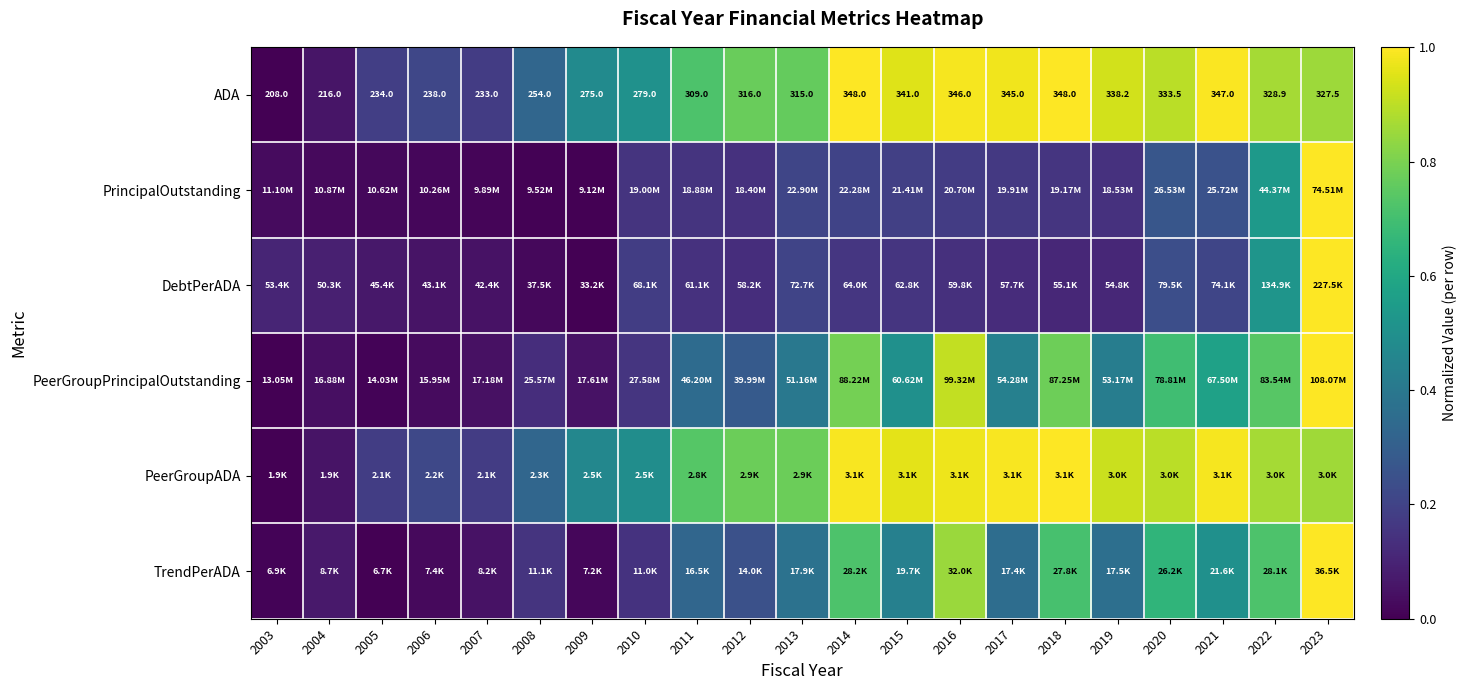

Which category has the highest value in the PrincipalOutstanding series?

2023